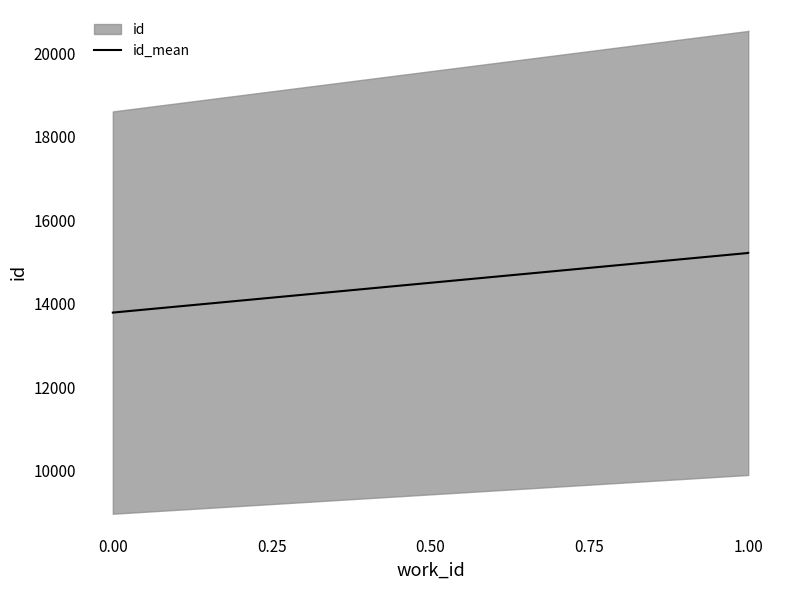

What is the minimum value shown in the chart?

13787